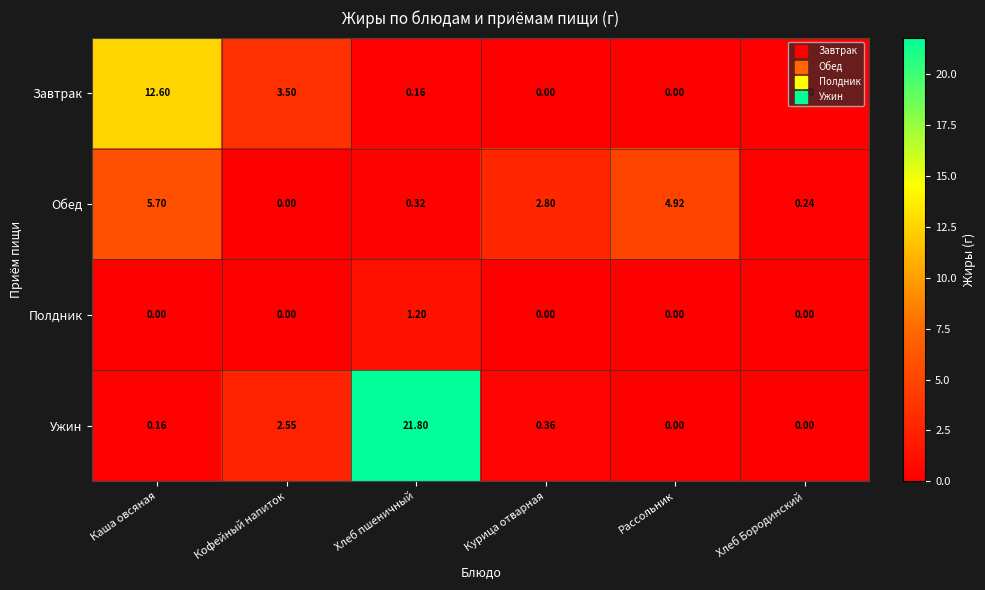

List the series in order of their peak value, lowest first.

Полдник, Обед, Завтрак, Ужин